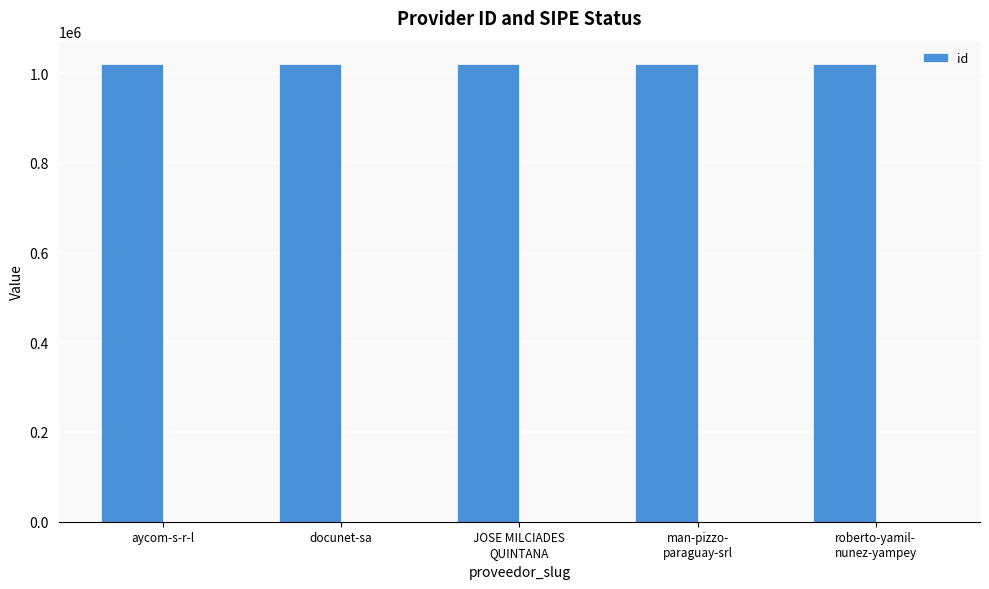

Reading right to left, what are all the values shown in this chart?

roberto-yamil-
nunez-yampey=1021138	man-pizzo-
paraguay-srl=1021135	JOSE MILCIADES
QUINTANA=1021134	docunet-sa=1021137	aycom-s-r-l=1021136